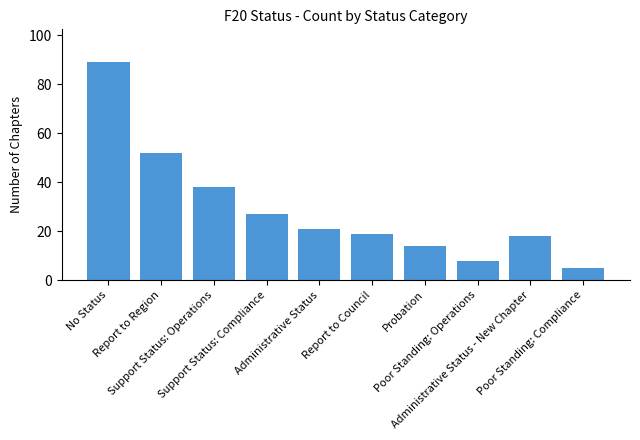

What is the sum of the values at Poor Standing: Operations and Support Status: Operations?

46